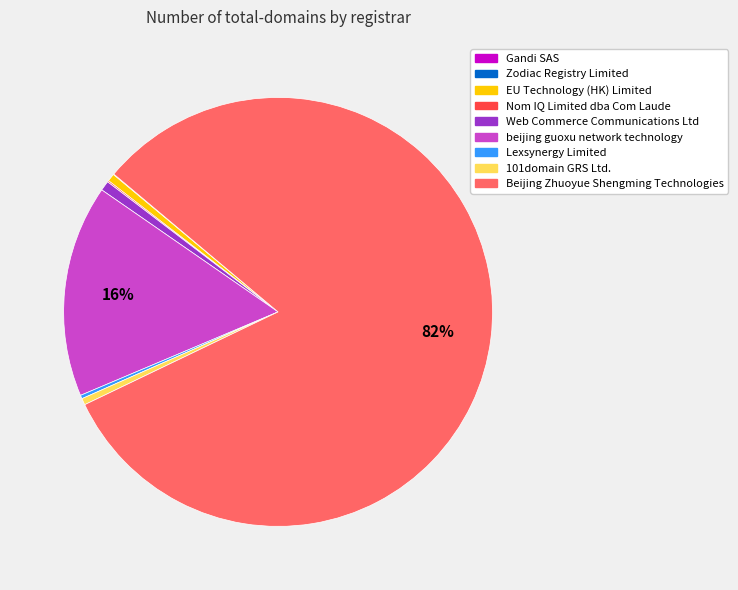

What is the majority slice?

Beijing Zhuoyue Shengming Technologies